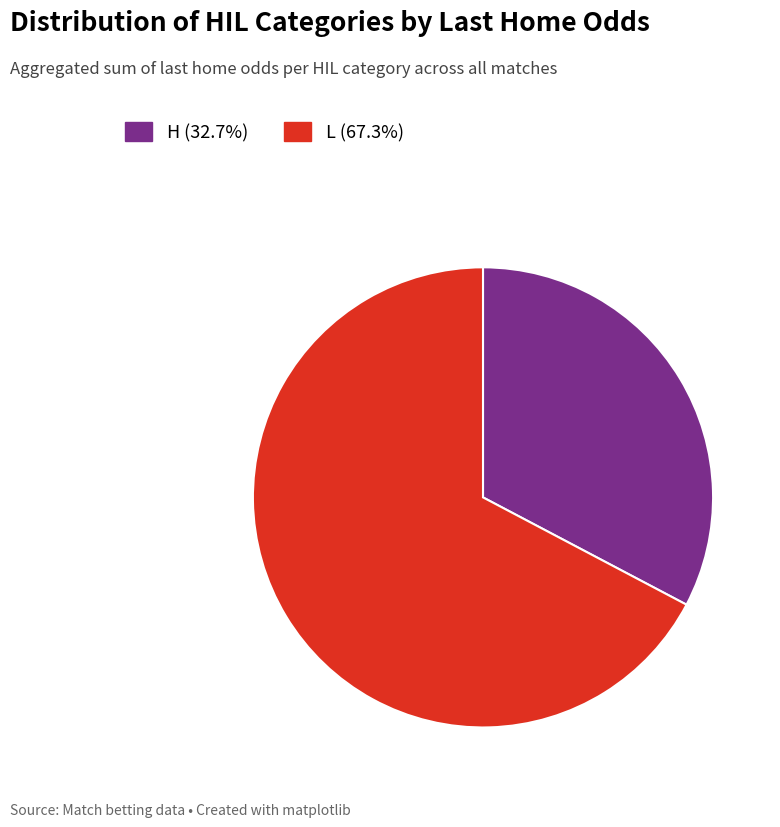

How many slices are in this pie chart?

2